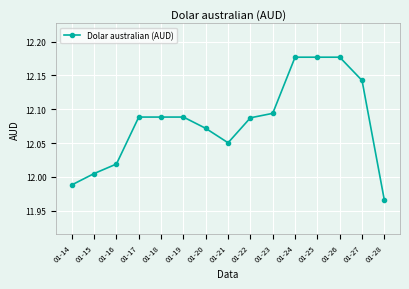

Does the chart display data point markers on the line(s)?

Yes